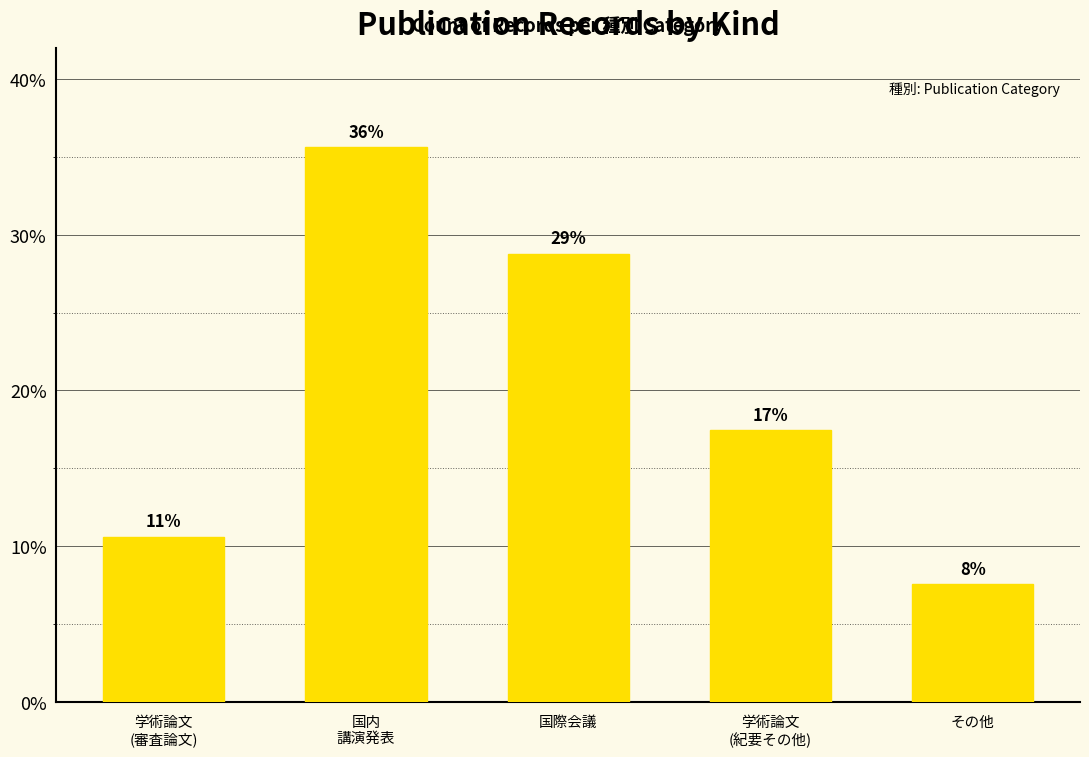

Is it true that the value at 学術論文
(紀要その他) is 9.4?

False